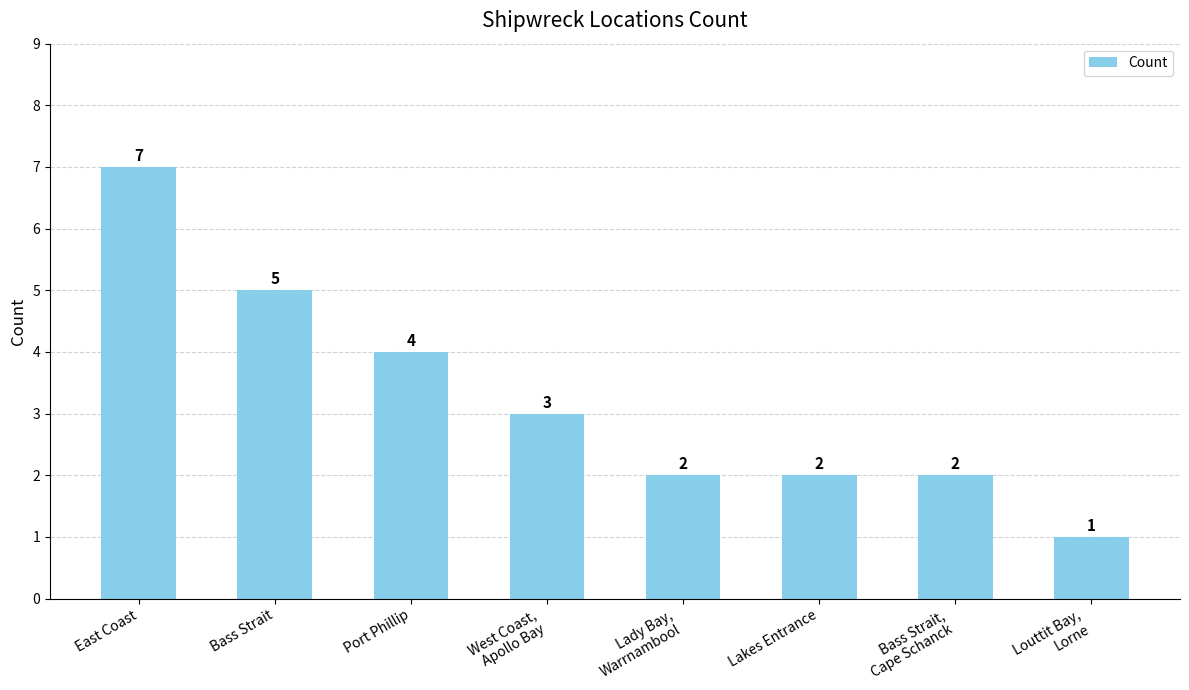

What is the ratio of the value at Bass Strait,
Cape Schanck to the value at Louttit Bay,
Lorne?

2.0